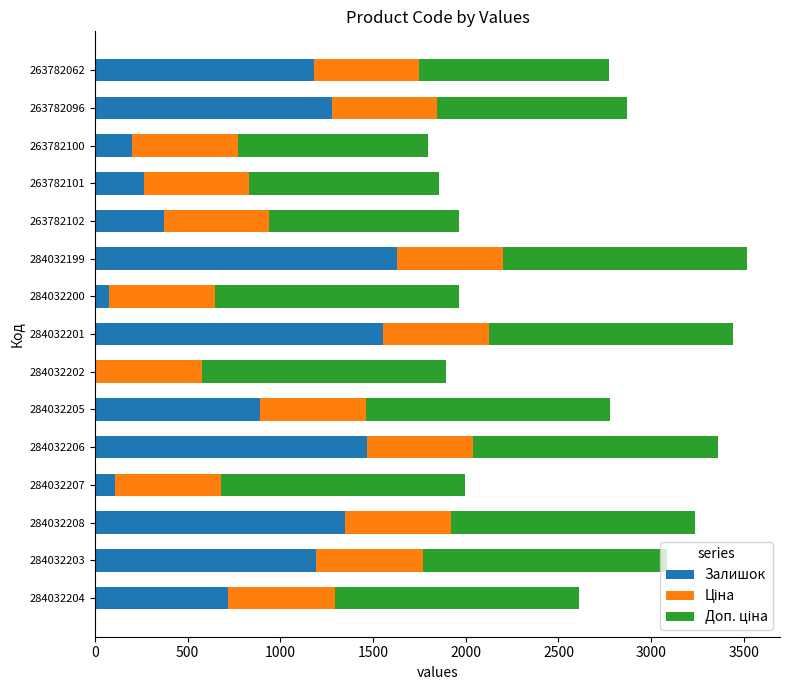

At which label does Залишок reach its peak?

284032199